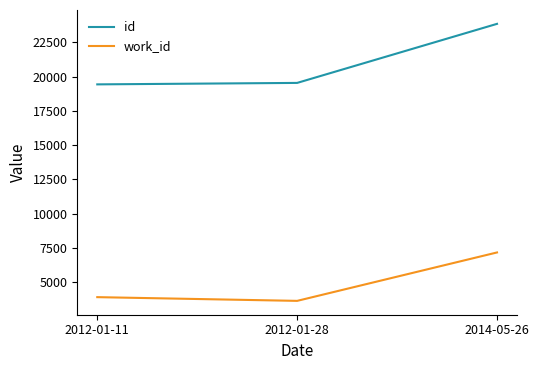

List the labels in order of work_id value, largest first.

2014-05-26, 2012-01-11, 2012-01-28